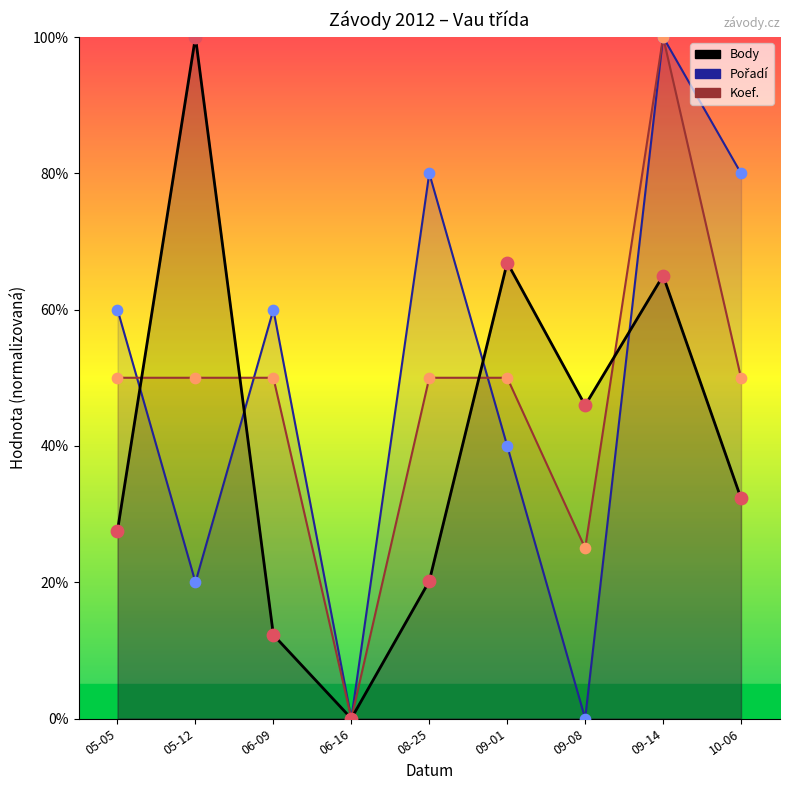

Which series has the largest Y range (max minus min)?

Body